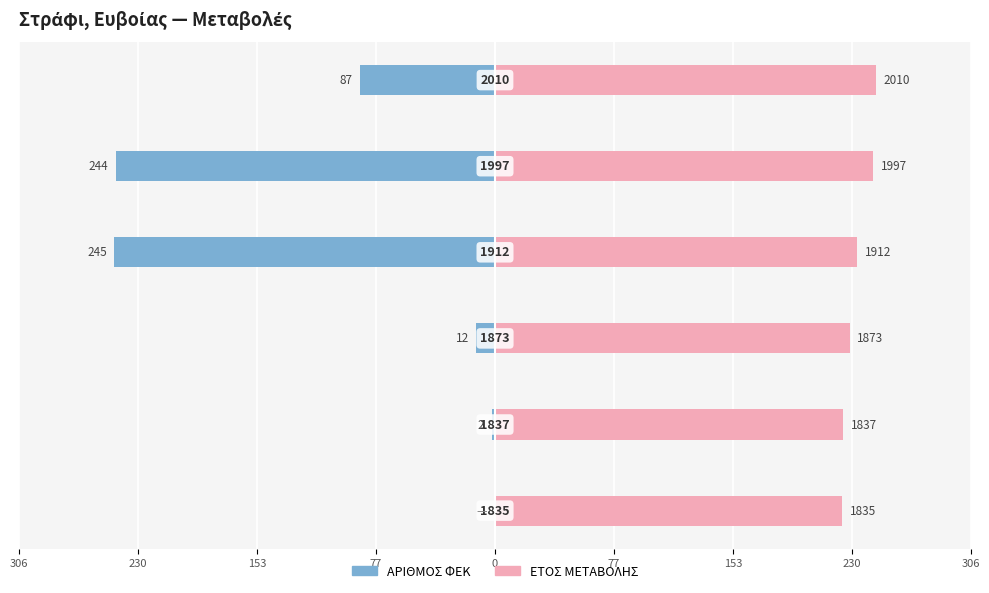

At 306, list the series in order from smallest to largest.

ΑΡΙΘΜΟΣ ΦΕΚ, ΕΤΟΣ ΜΕΤΑΒΟΛΗΣ